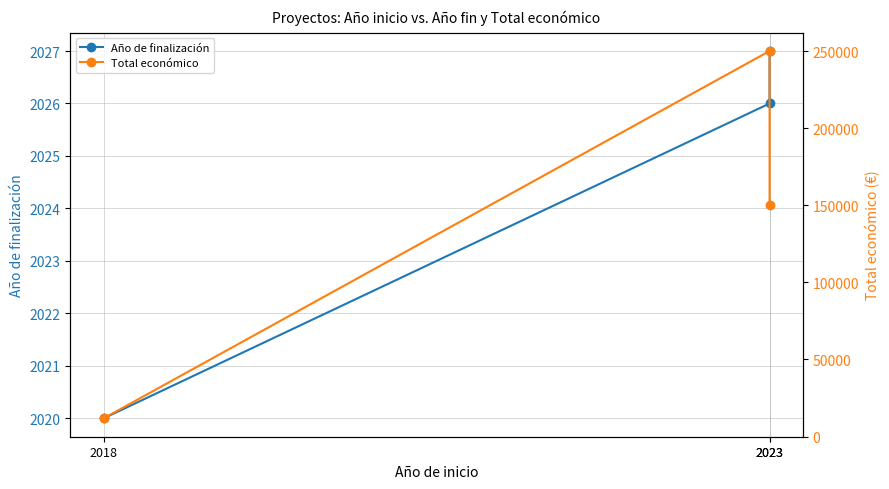

What is the lowest value of the Año de finalización series?

2020